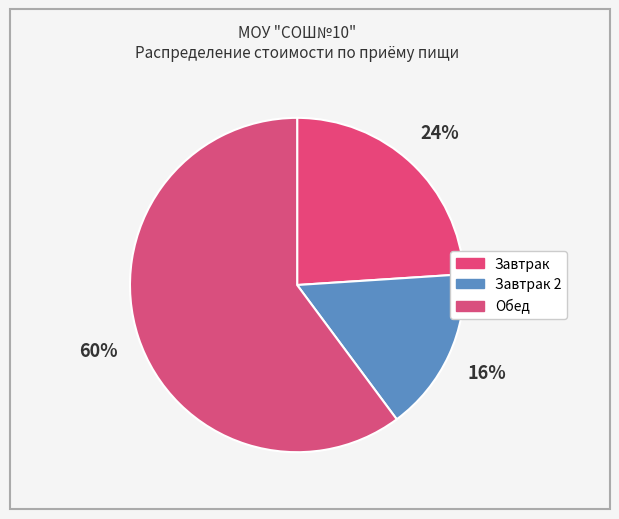

Count the number of slices in the pie.

3